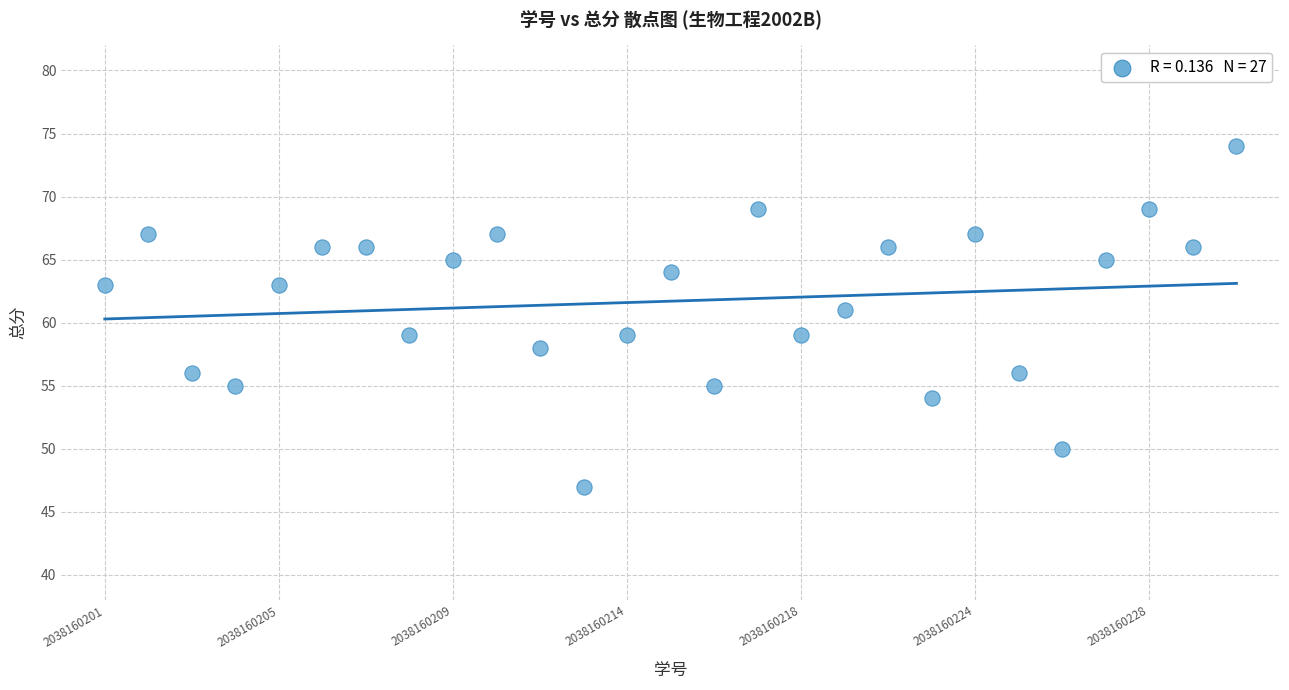

What is the range of Y values (max minus min)?

27